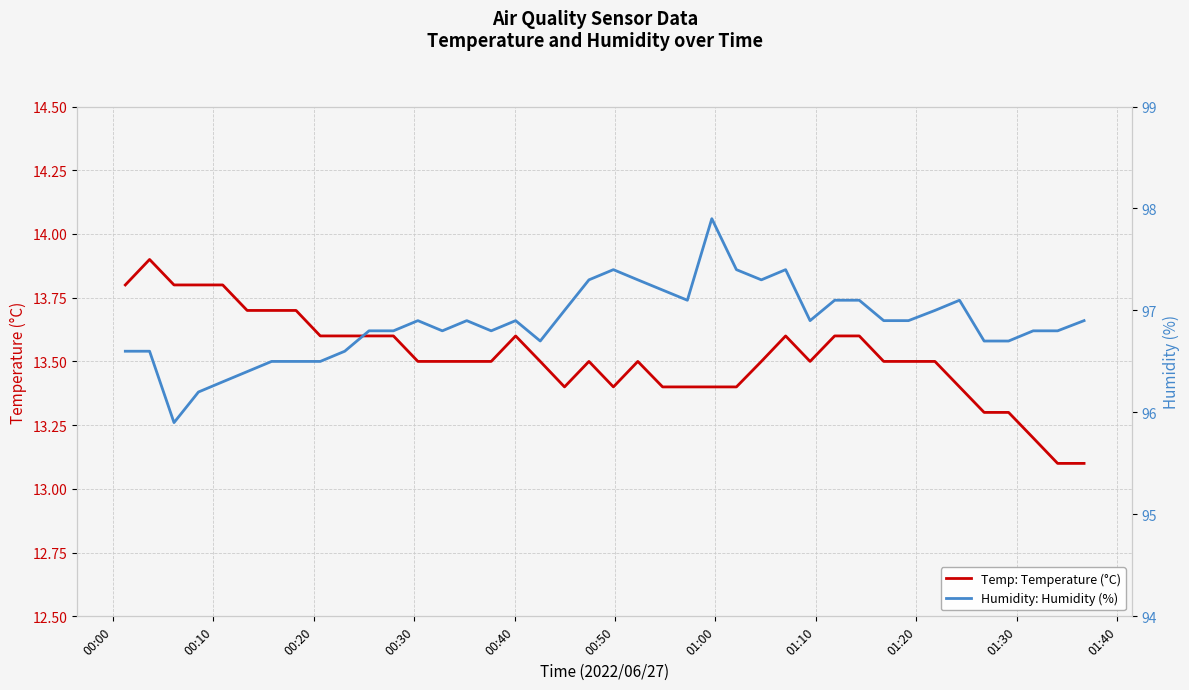

What is the minimum value for Temp: Temperature (°C)?

13.1